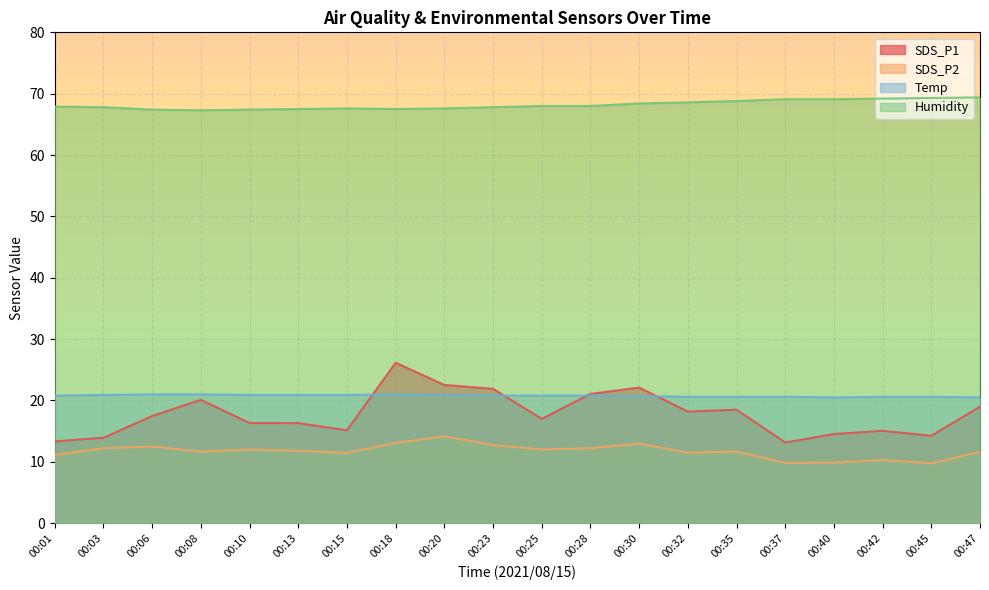

What are all the series names shown in the legend?

SDS_P1, SDS_P2, Temp, Humidity